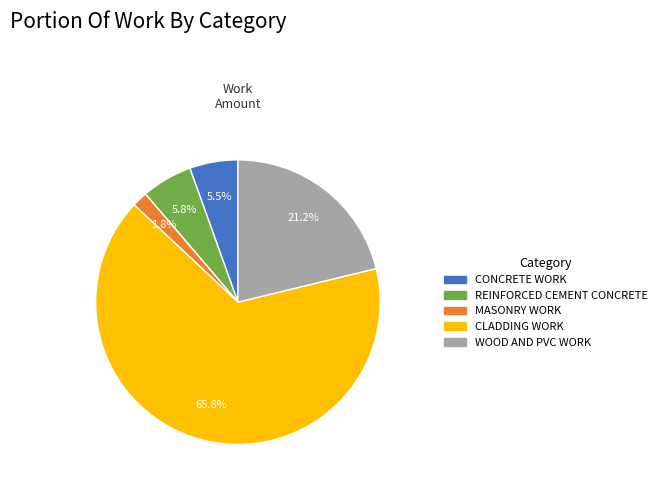

Which slice represents more than half of the pie?

CLADDING WORK